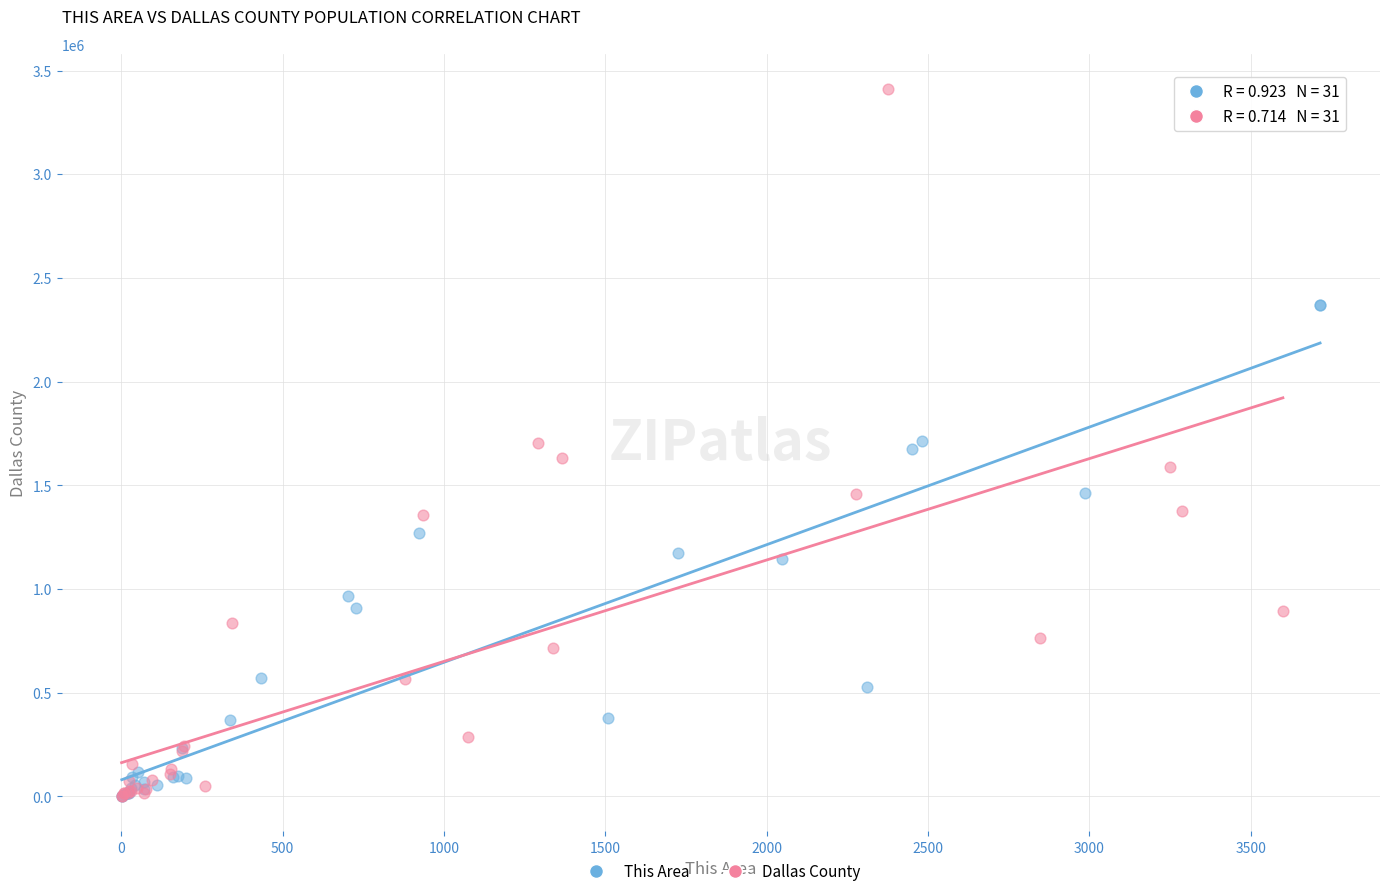

Which series has the widest spread of Y values?

Dallas County